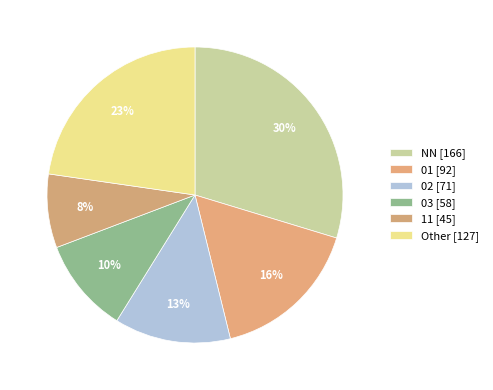

Count the number of slices in the pie.

6